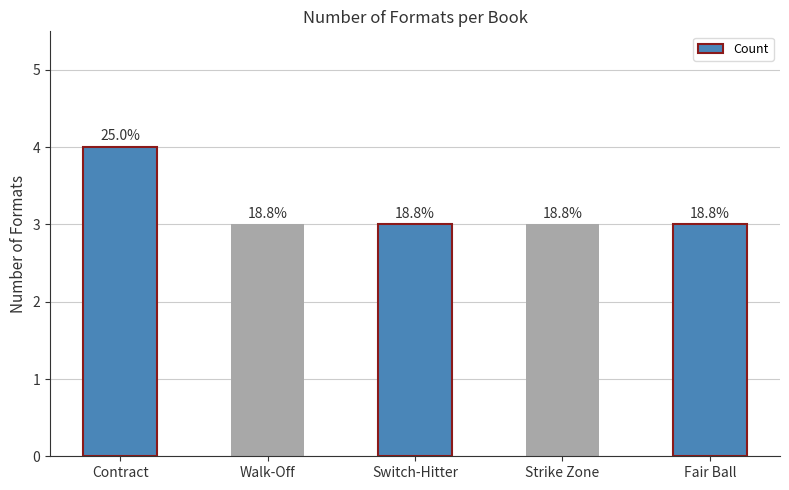

Reading left to right, transcribe all the data shown in this chart.

Contract=4	Walk-Off=3	Switch-Hitter=3	Strike Zone=3	Fair Ball=3